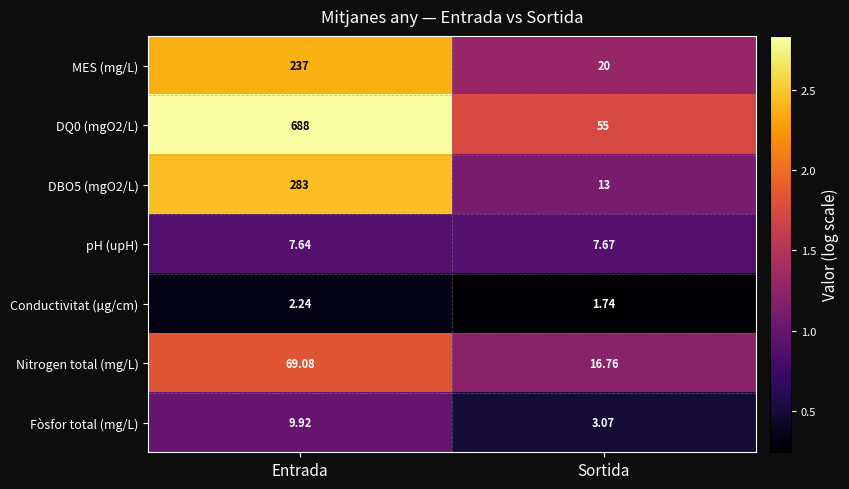

At which label is Fòsfor total (mg/L) closest to 6?

Sortida